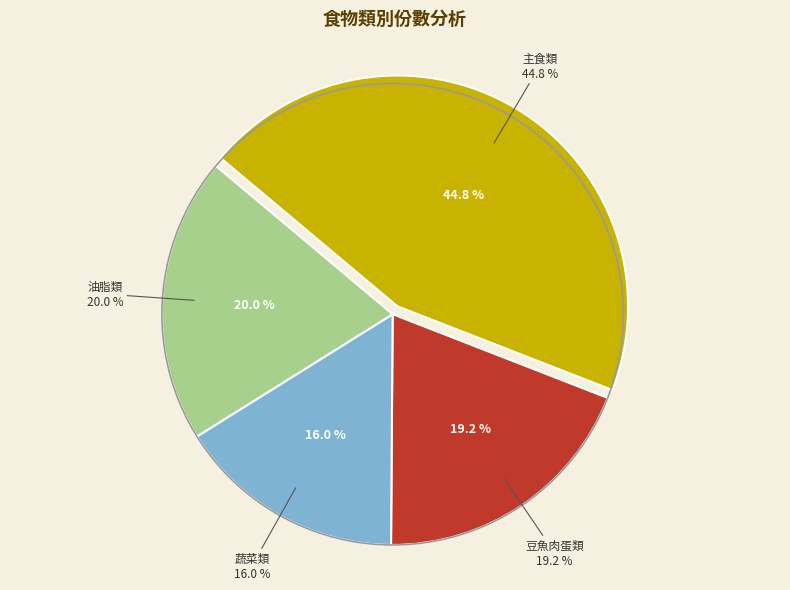

The 油脂類 slice represents 9% of the pie. True or false?

False